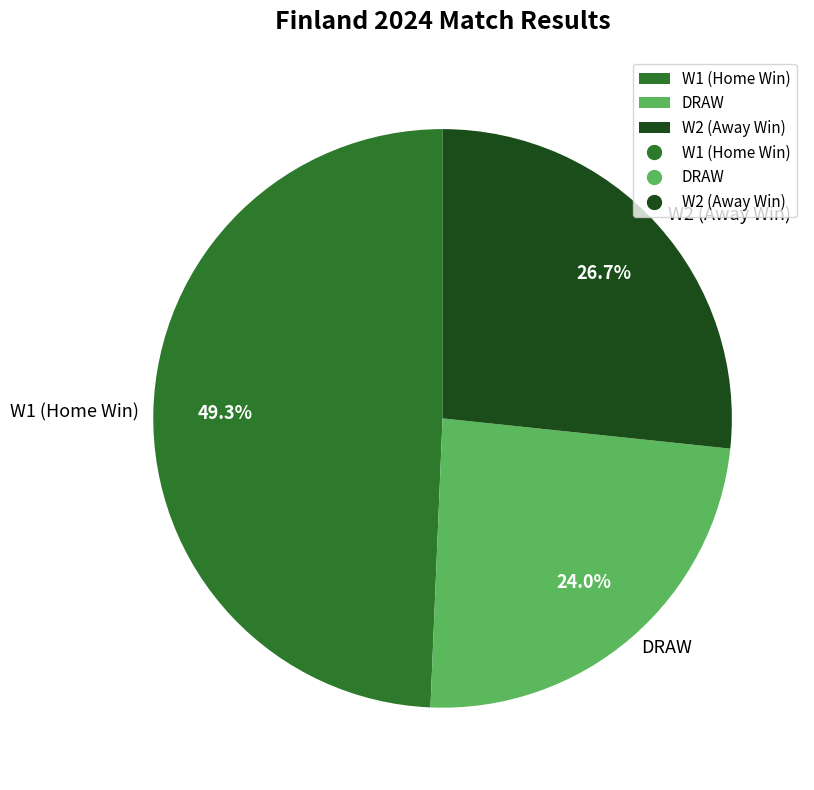

Is there any slice that represents more than half of the pie?

No